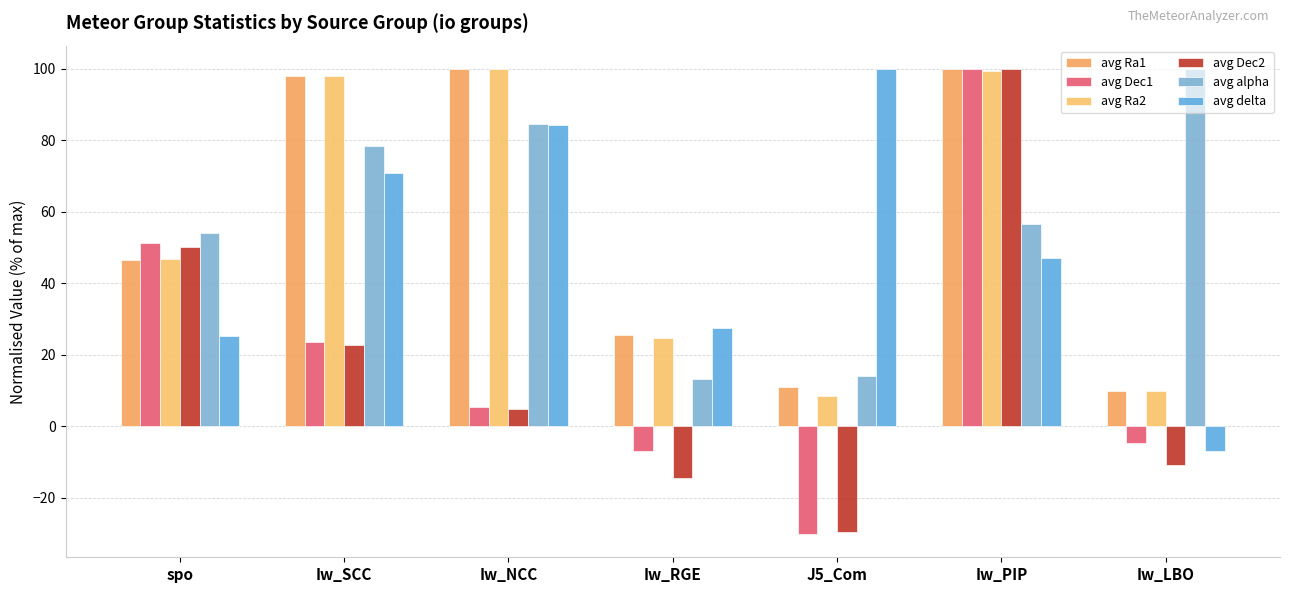

What is the spread (max minus min) of values at Iw_NCC?

95.3